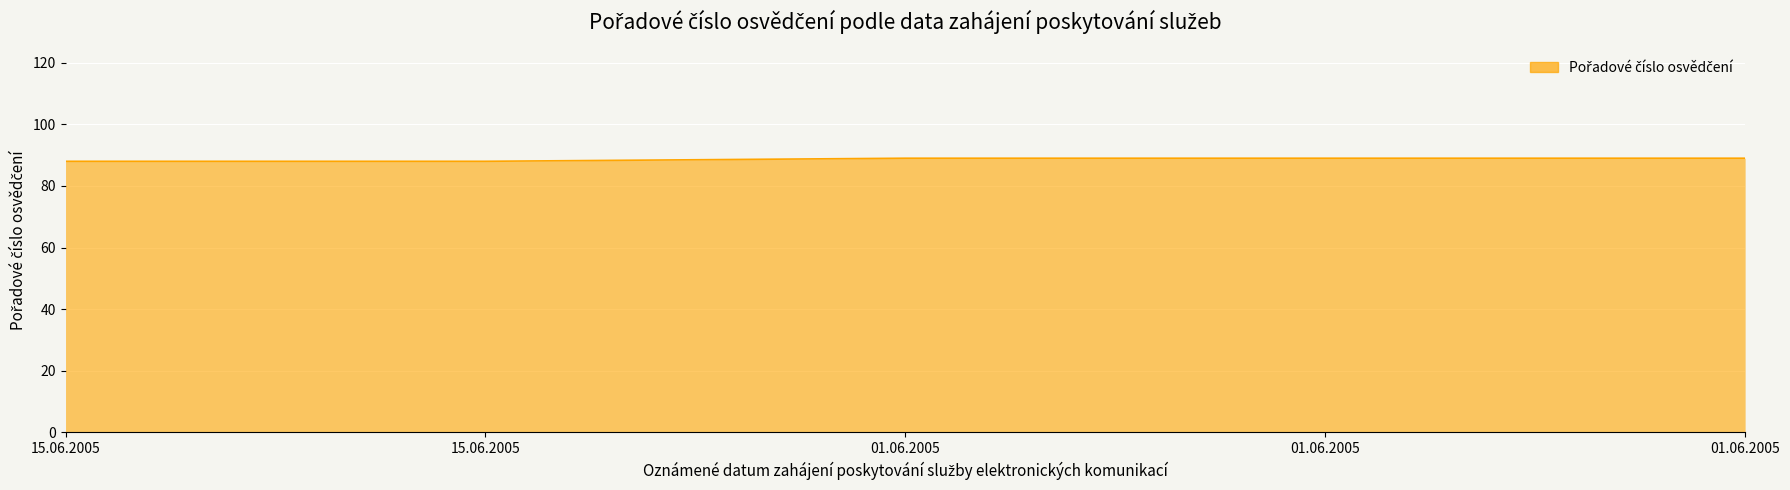

Rank the categories by value from highest to lowest.

01.06.2005, 01.06.2005, 01.06.2005, 15.06.2005, 15.06.2005